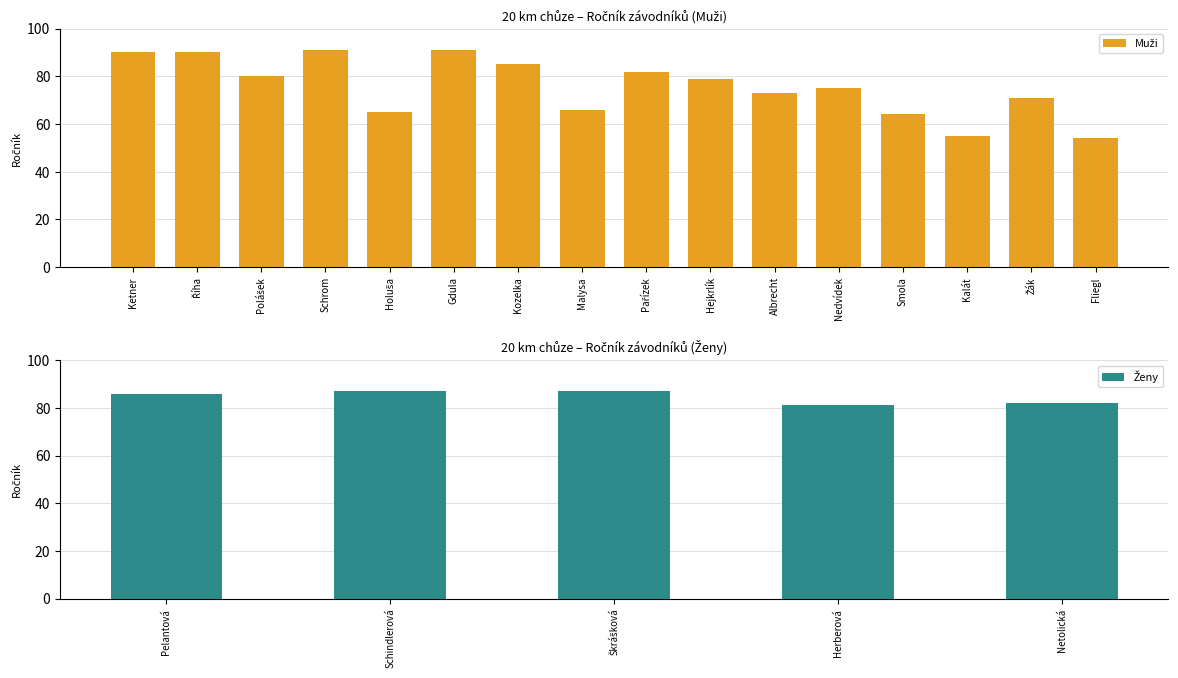

The chart shows a value of 55 at Kalát. True or false?

True